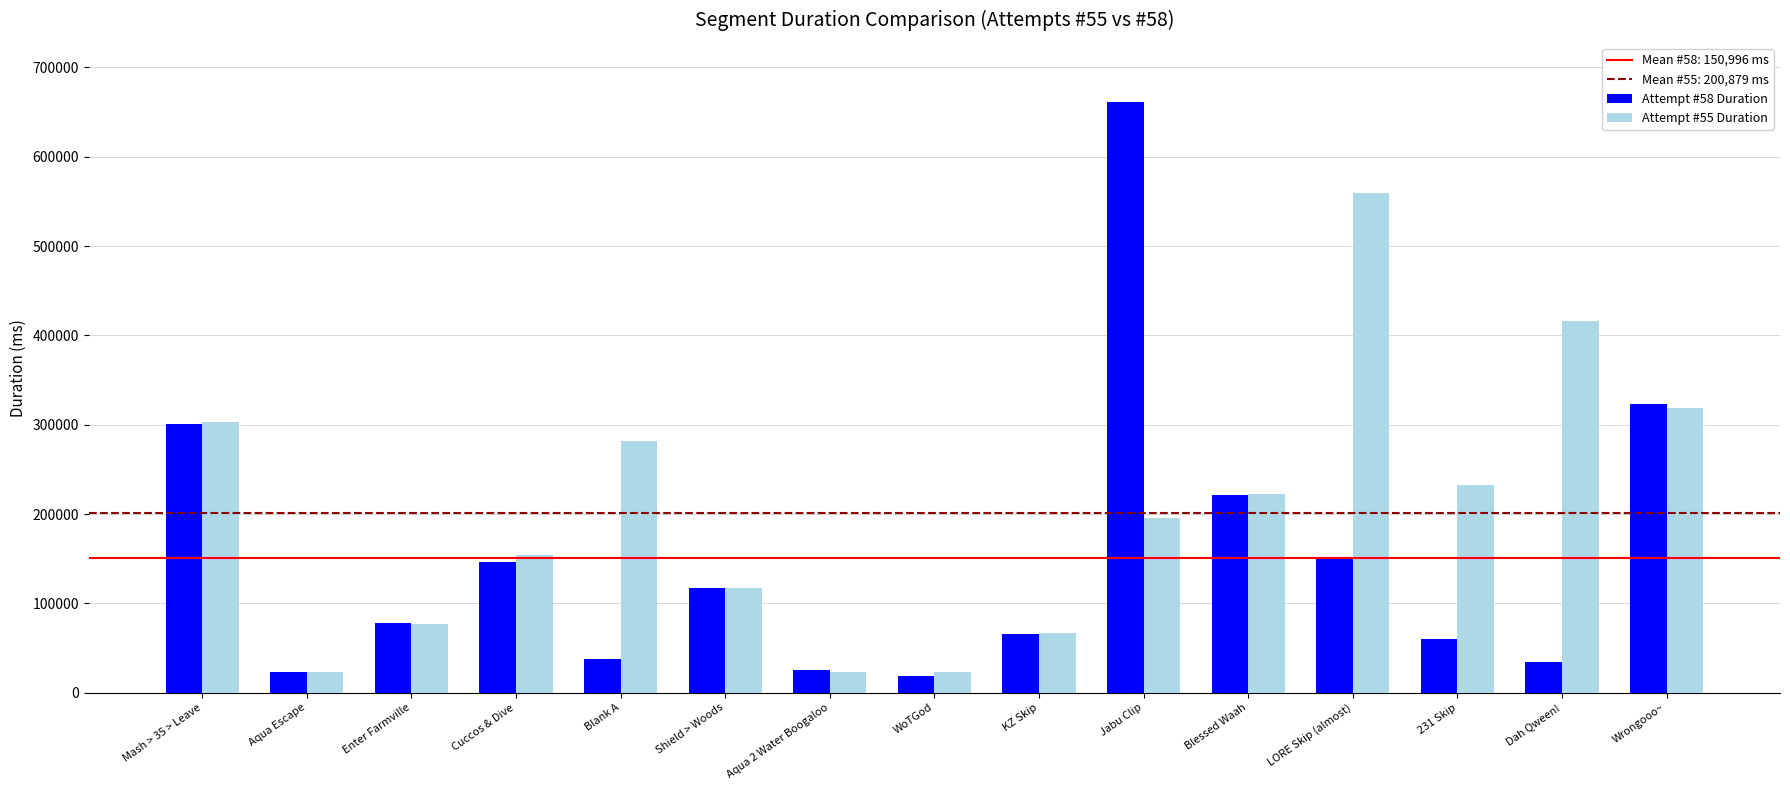

List the series in order of their peak value, lowest first.

Attempt #55 Duration, Attempt #58 Duration